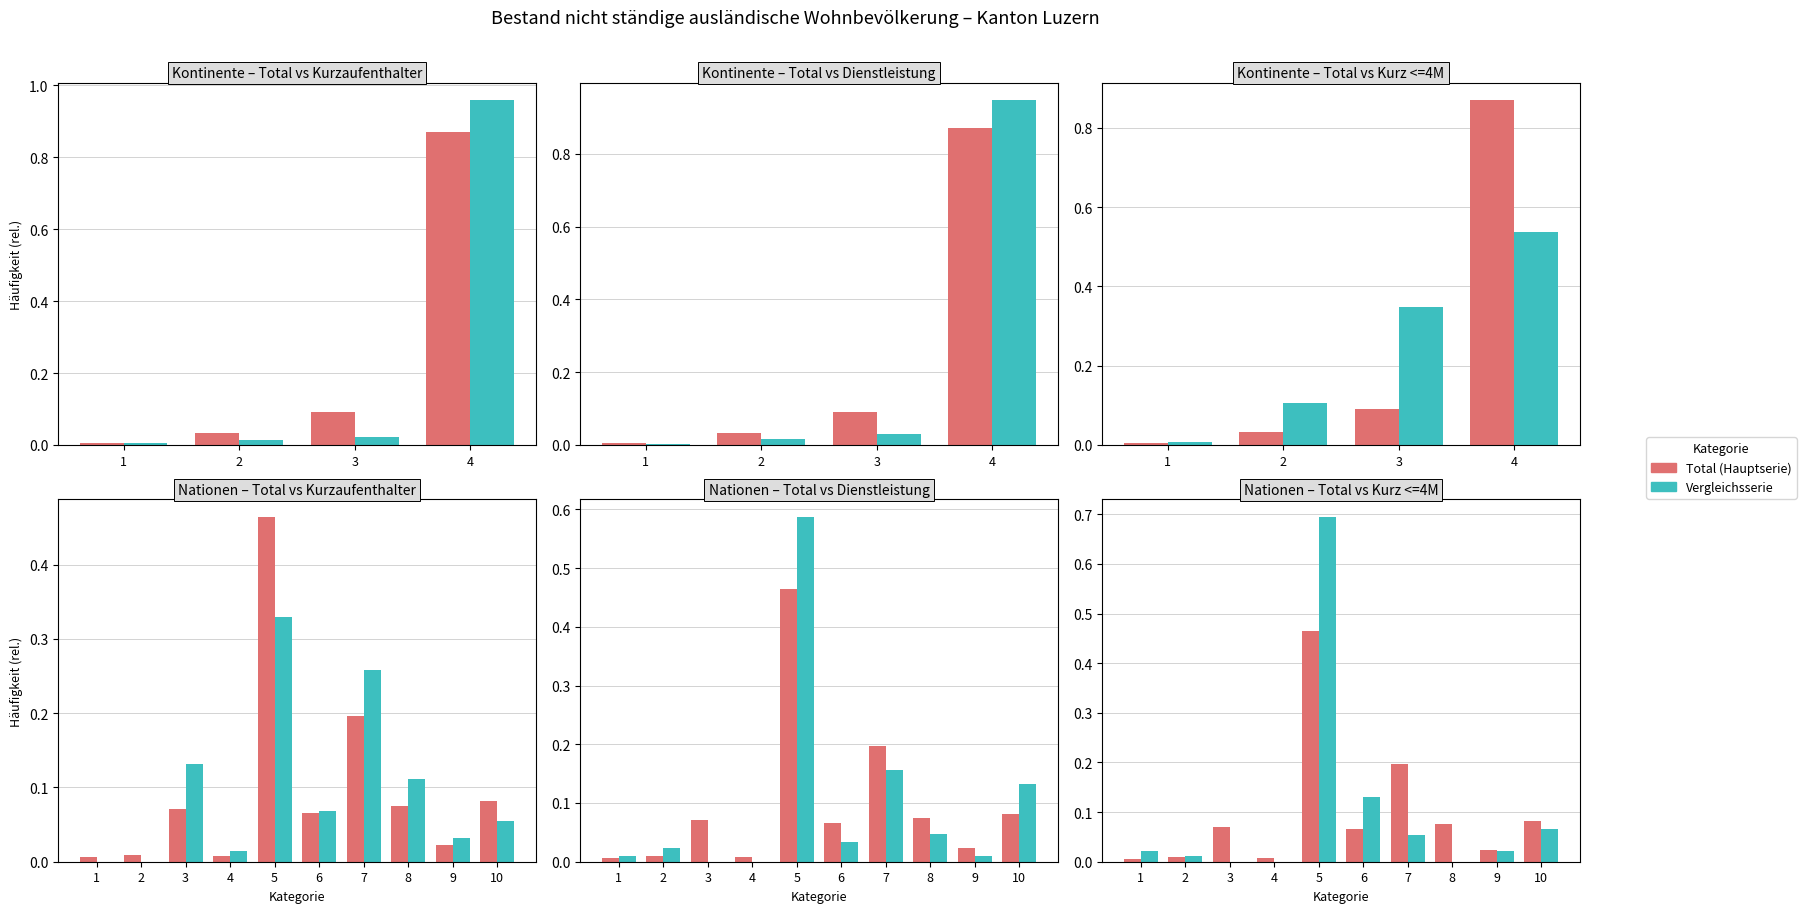

The Kurzaufenthalter series shows 0.0 at 8. True or false?

False